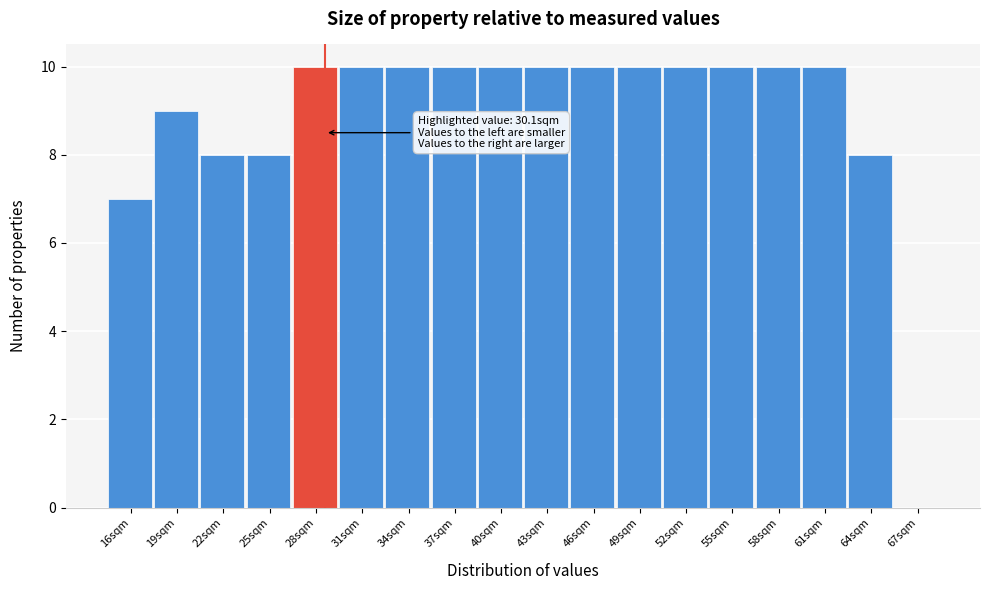

Reading left to right, extract all data points from this chart.

16sqm=7	19sqm=9	22sqm=8	25sqm=8	28sqm=10	31sqm=10	34sqm=10	37sqm=10	40sqm=10	43sqm=10	46sqm=10	49sqm=10	52sqm=10	55sqm=10	58sqm=10	61sqm=10	64sqm=8	67sqm=0